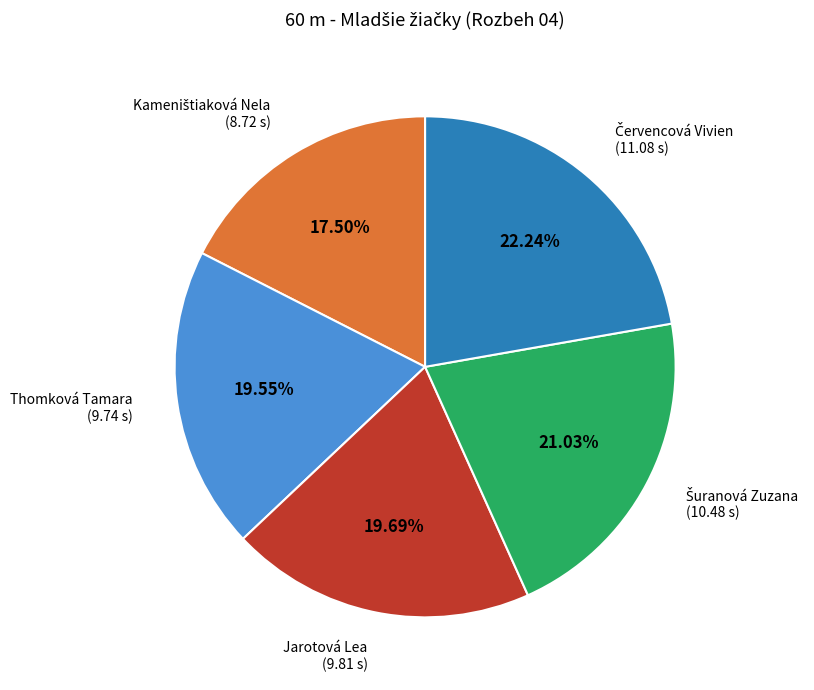

Is there a majority slice in this chart?

No